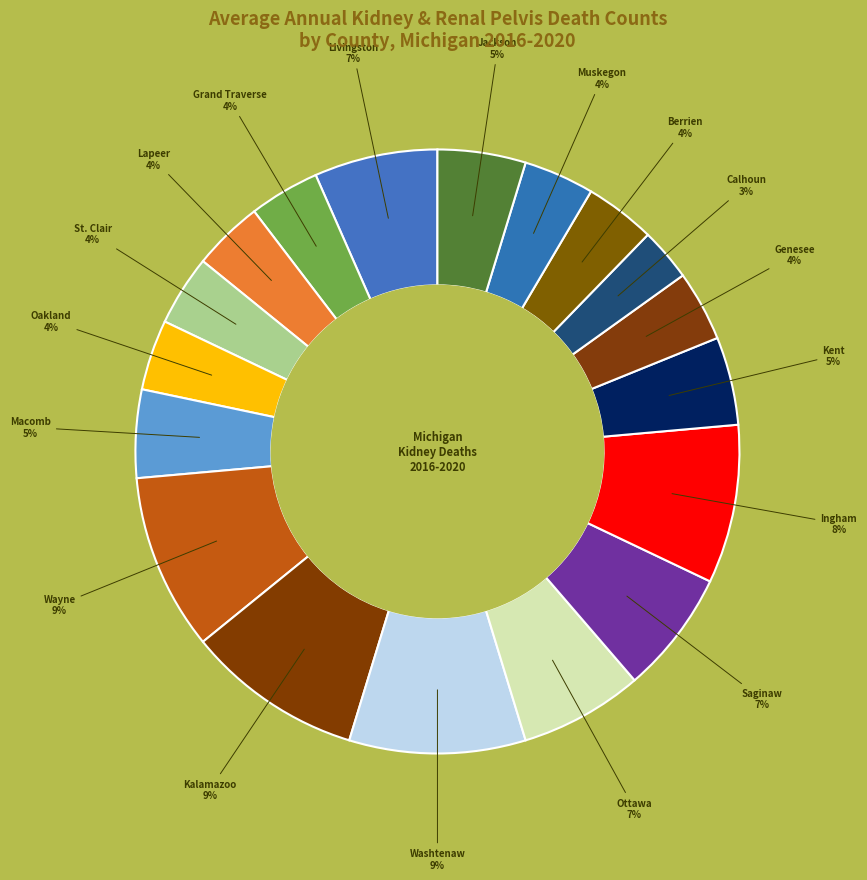

Rank the categories by value from lowest to highest.

Calhoun County, Grand Traverse County, Lapeer County, St. Clair County, Oakland County, Genesee County, Berrien County, Muskegon County, Macomb County, Kent County, Jackson County, Livingston County, Ottawa County, Saginaw County, Ingham County, Wayne County, Kalamazoo County, Washtenaw County